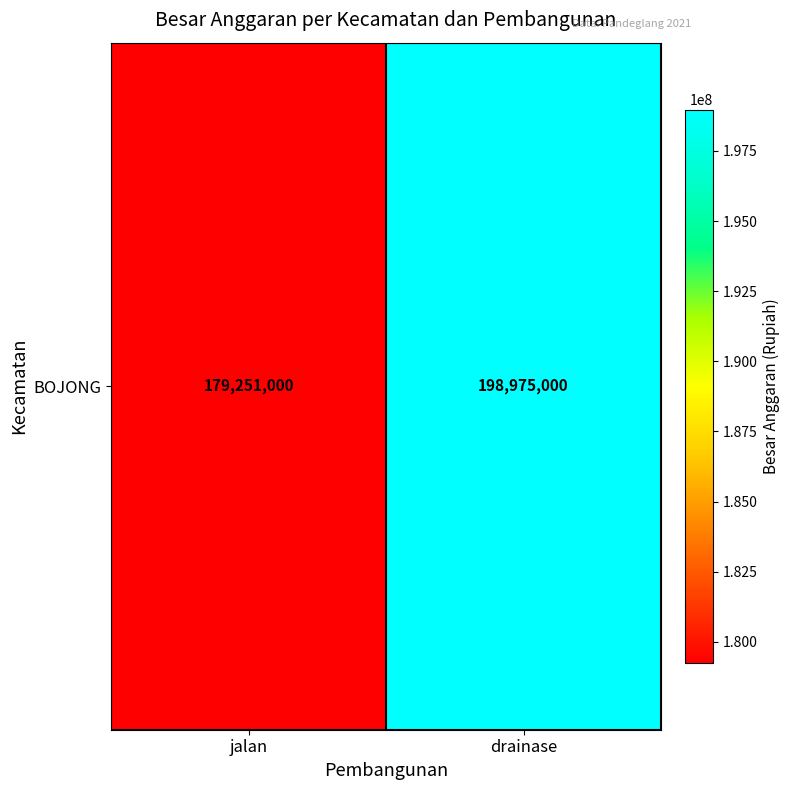

The value at drainase is 85267080. True or false?

False